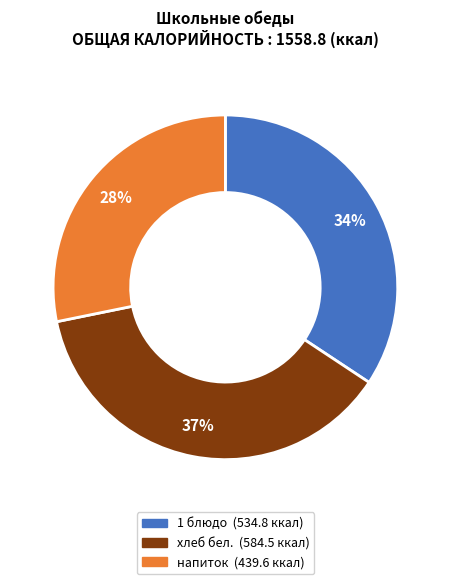

To the nearest percent, what is the average slice percentage?

33%